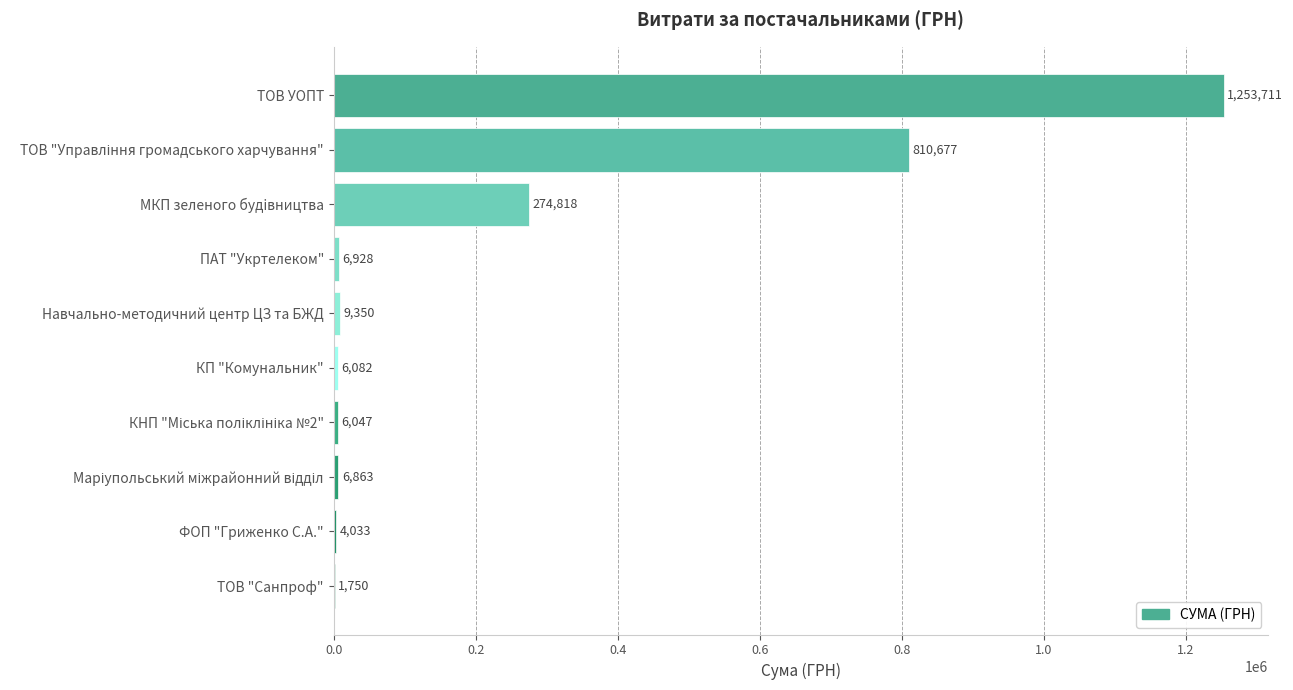

The chart shows a value of 4033.0 at ФОП "Гриженко С.А.". True or false?

True